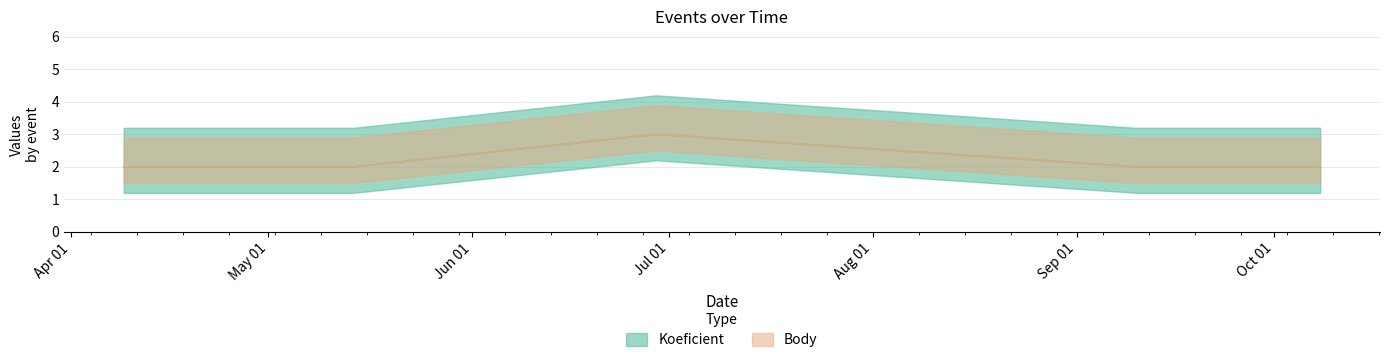

At which label is Body closest to 2?

2016-04-09